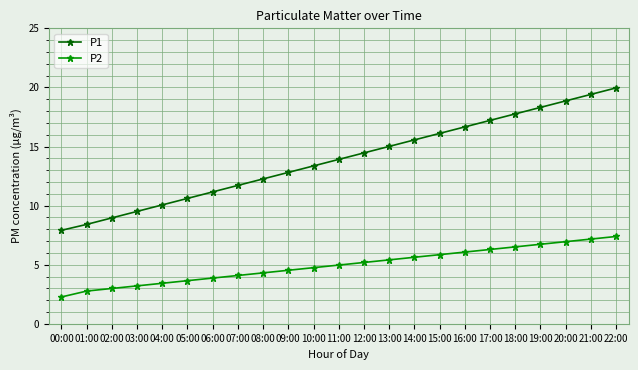

What is the total value across all series at 19:00?

25.0